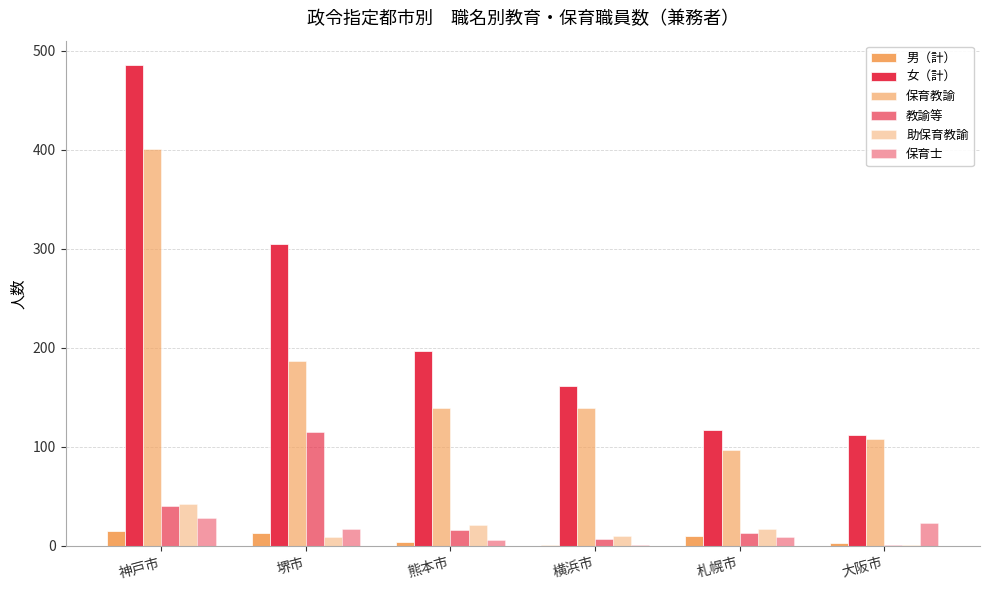

Which category has the lowest value across all series?

横浜市